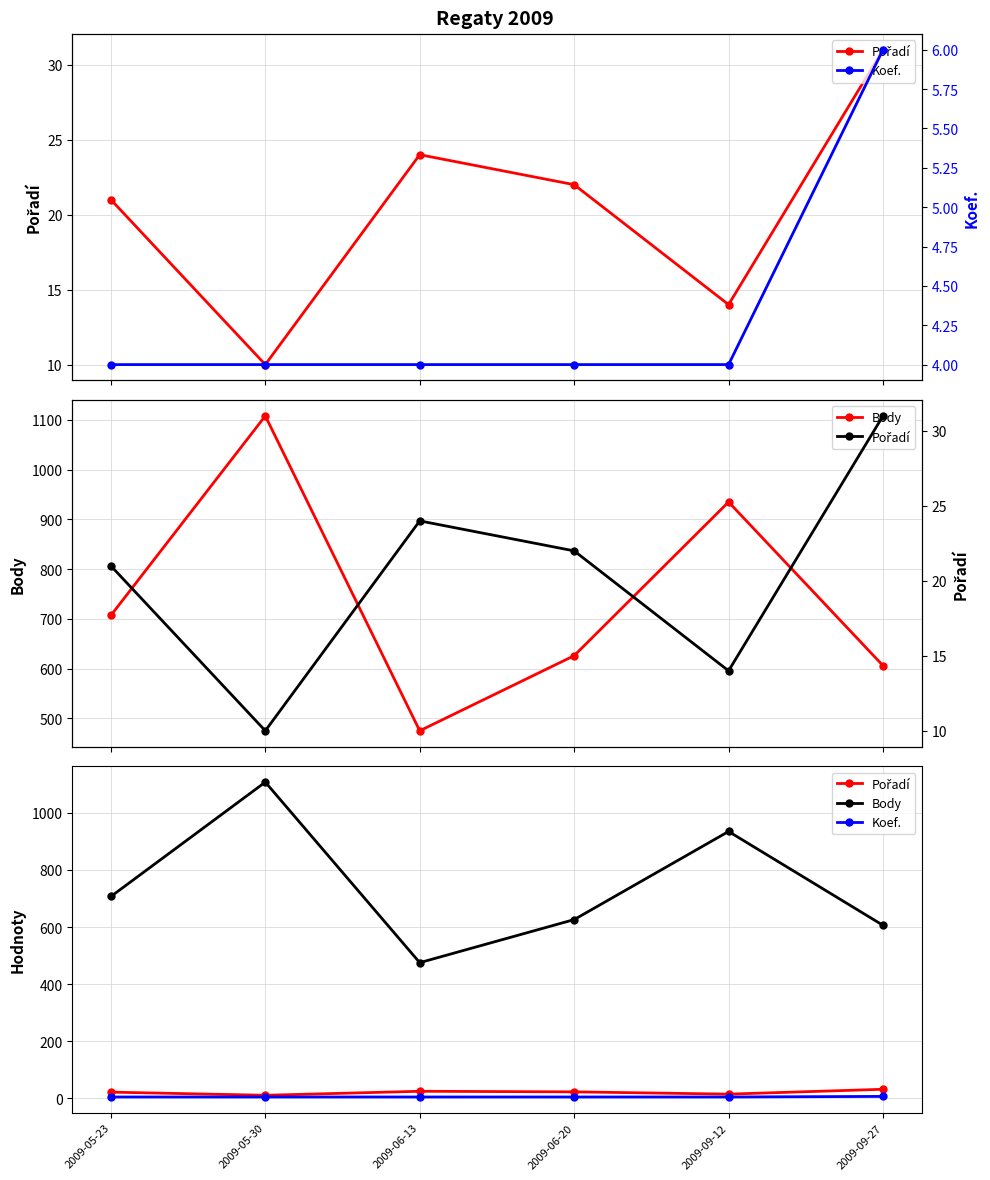

At which category does Pořadí reach its first local valley?

2009-05-30